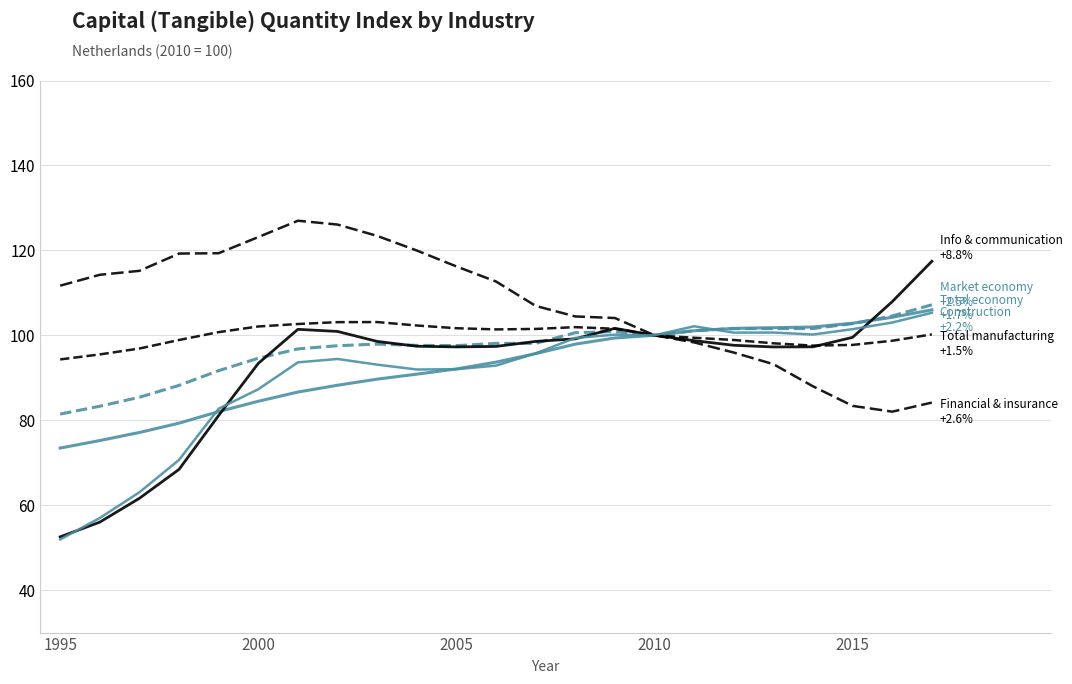

Reading left to right, transcribe all the data shown in this chart.

Total economy: 73.5	75.2	77.1	79.3	82.0	84.5	86.6	88.2	89.7	90.8	92.1	93.7	95.7	97.9	99.4	100.0	101.1	101.6	101.8	102.0	102.8	104.2	106.0
Market economy: 81.5	83.3	85.4	88.2	91.7	94.6	96.8	97.5	97.9	97.6	97.6	98.1	98.1	100.6	100.9	100.0	101.1	101.6	101.6	101.6	102.8	104.6	107.2
Total manufacturing: 94.3	95.5	96.9	98.9	100.8	102.1	102.7	103.1	103.1	102.3	101.7	101.4	101.5	101.9	101.5	100.0	99.4	98.9	98.1	97.6	97.7	98.7	100.2
Information and communication: 52.5	56.0	61.6	68.4	81.1	93.4	101.4	100.9	98.6	97.4	97.3	97.4	98.6	99.2	101.6	100.0	98.7	97.7	97.3	97.3	99.5	107.9	117.4
Financial and insurance: 111.7	114.2	115.2	119.2	119.3	123.1	127.0	126.1	123.4	120.0	116.2	112.7	106.9	104.4	104.1	100.0	98.3	95.9	93.2	88.0	83.4	82.0	84.2
Construction: 51.9	57.0	63.0	70.7	82.7	87.3	93.6	94.4	93.1	92.0	92.0	92.9	95.7	99.4	100.2	100.0	102.1	100.6	100.7	100.2	101.5	103.0	105.3